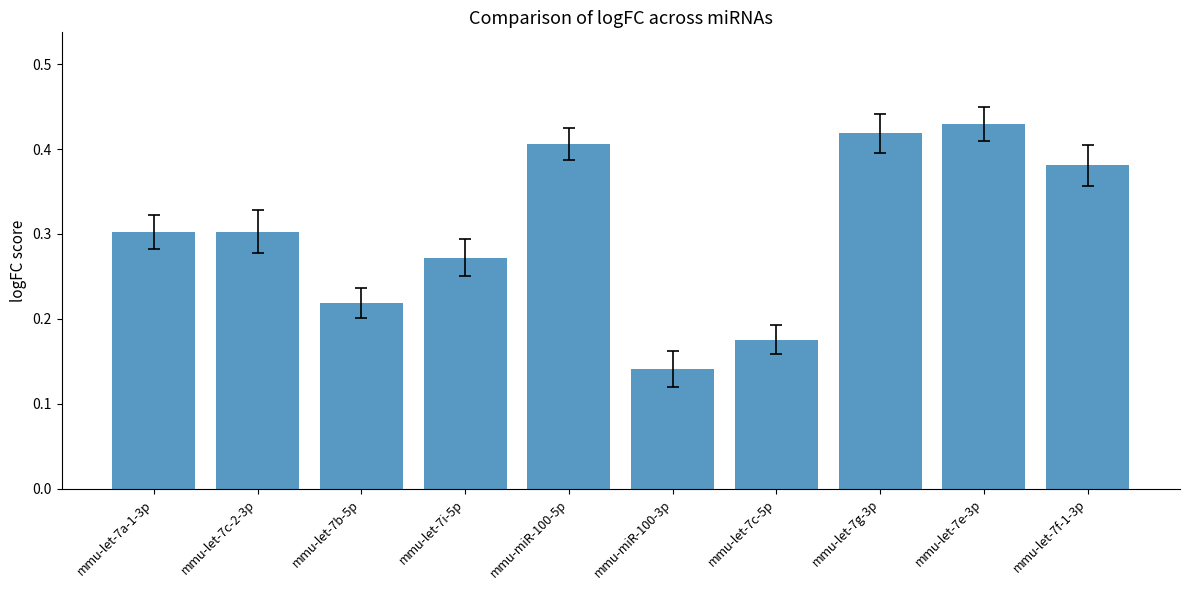

True or false: the data shows 0.3 at mmu-let-7c-5p.

False